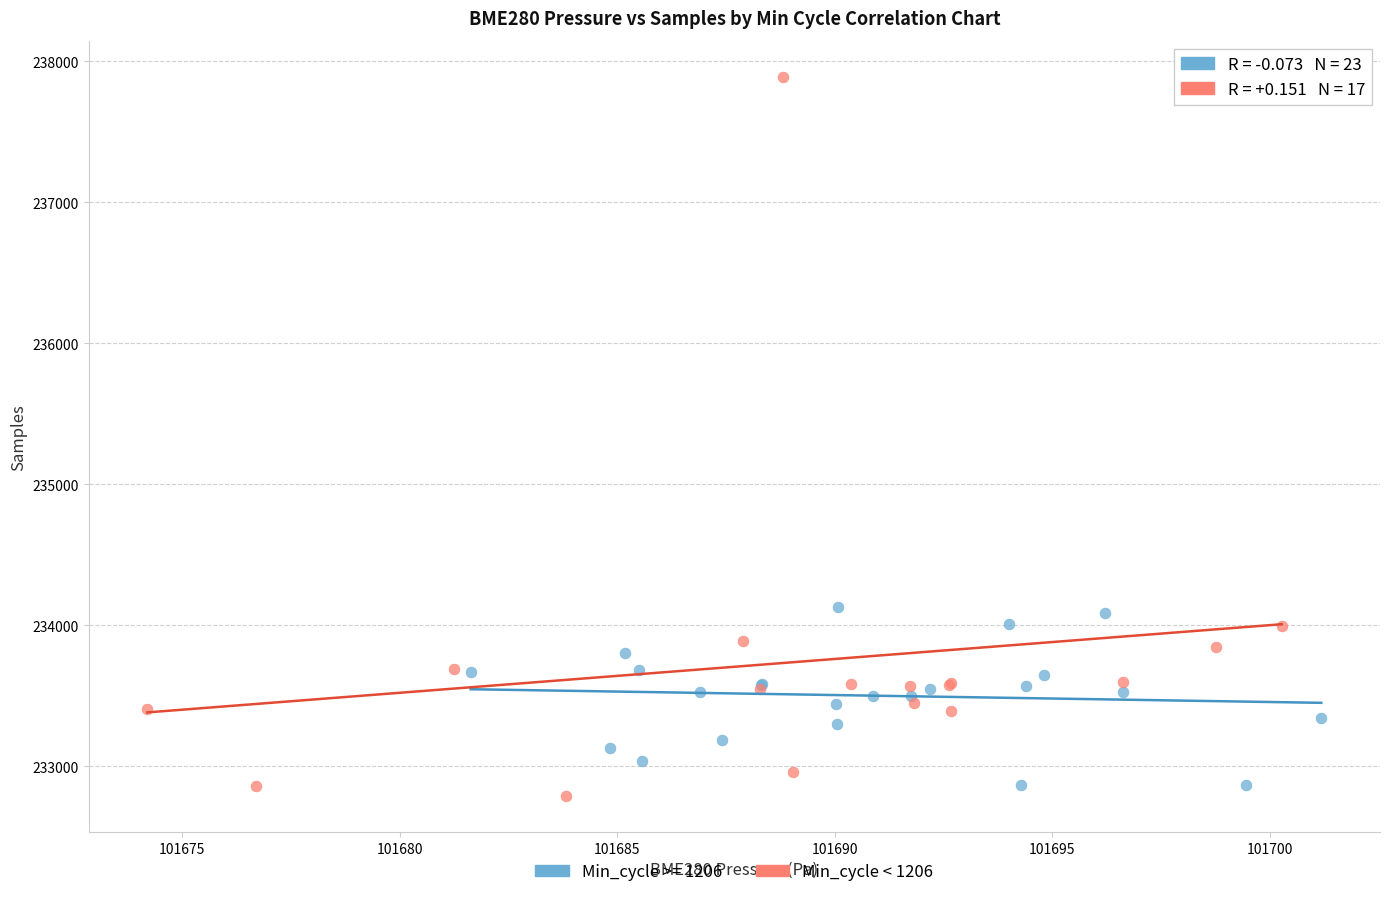

Which series contains the highest Y value?

Min_cycle < 1206